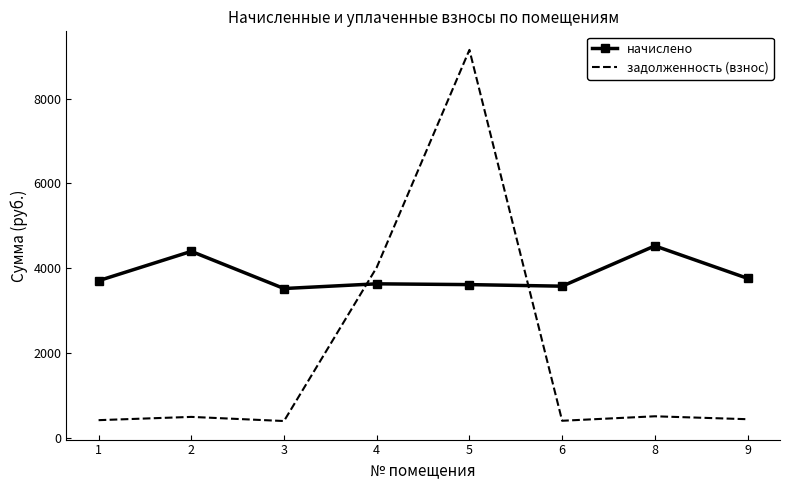

Rank the series by their maximum value, from lowest to highest.

начислено, задолженность (взнос)